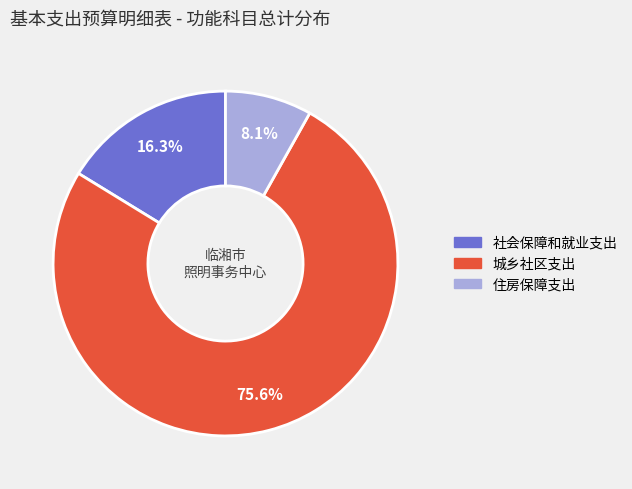

To the nearest percent, what portion does 住房保障支出 represent?

8%